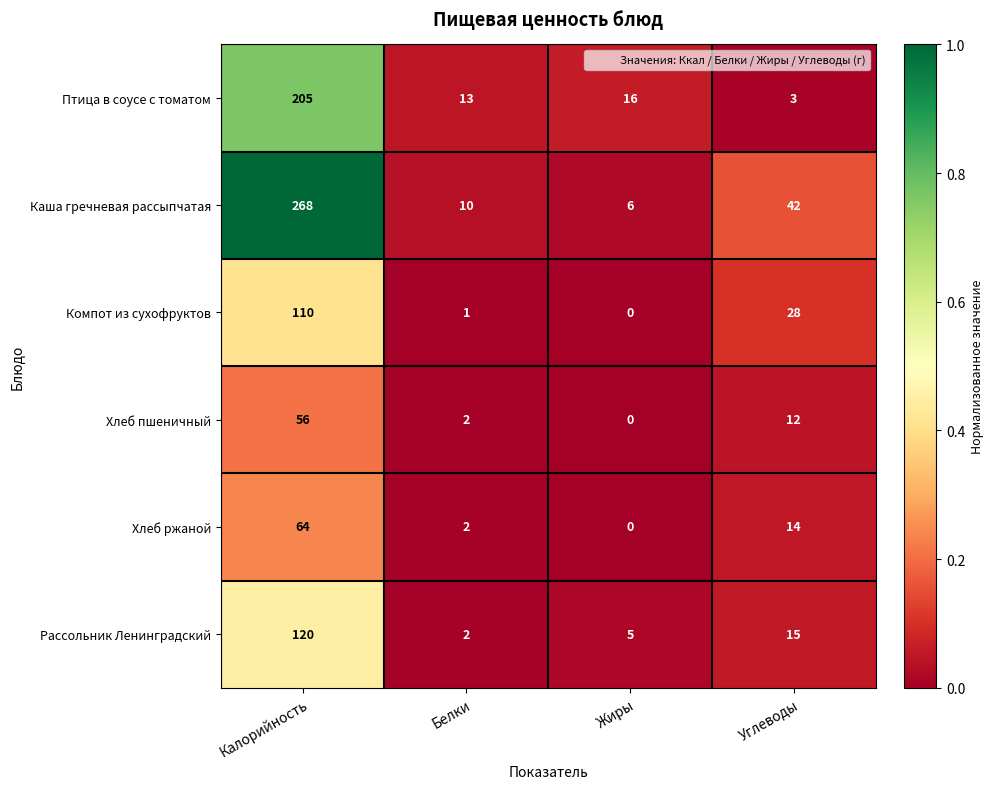

At how many categories does at least one series exceed 0?

4